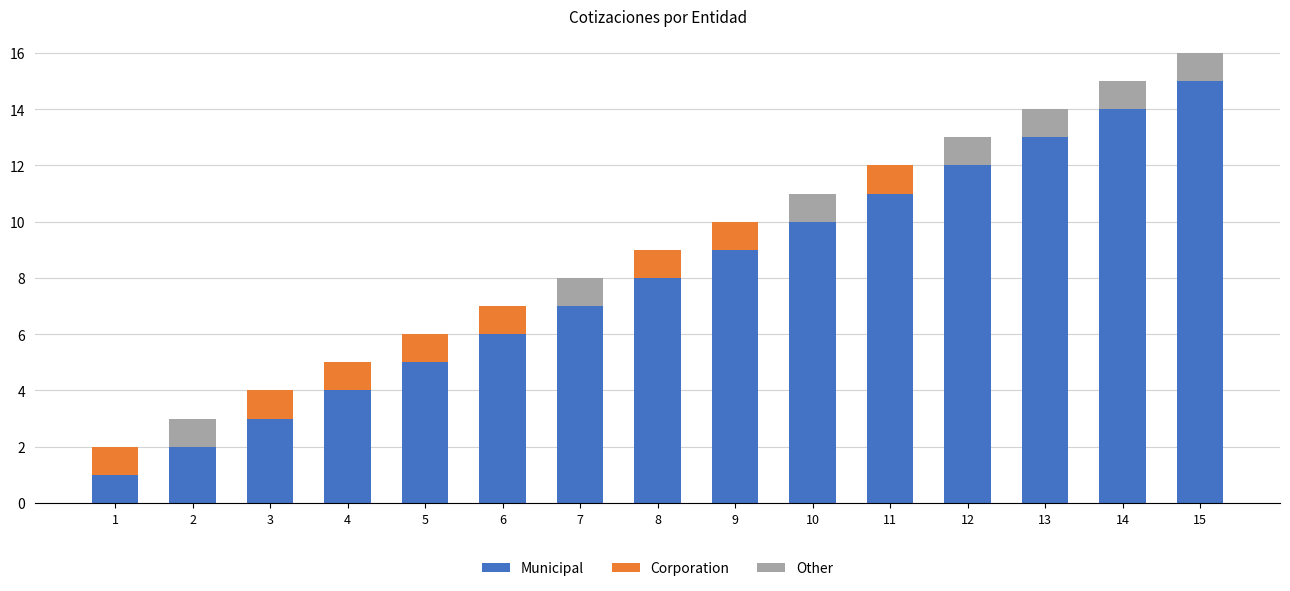

The value of Municipal at 8 is 8. True or false?

True